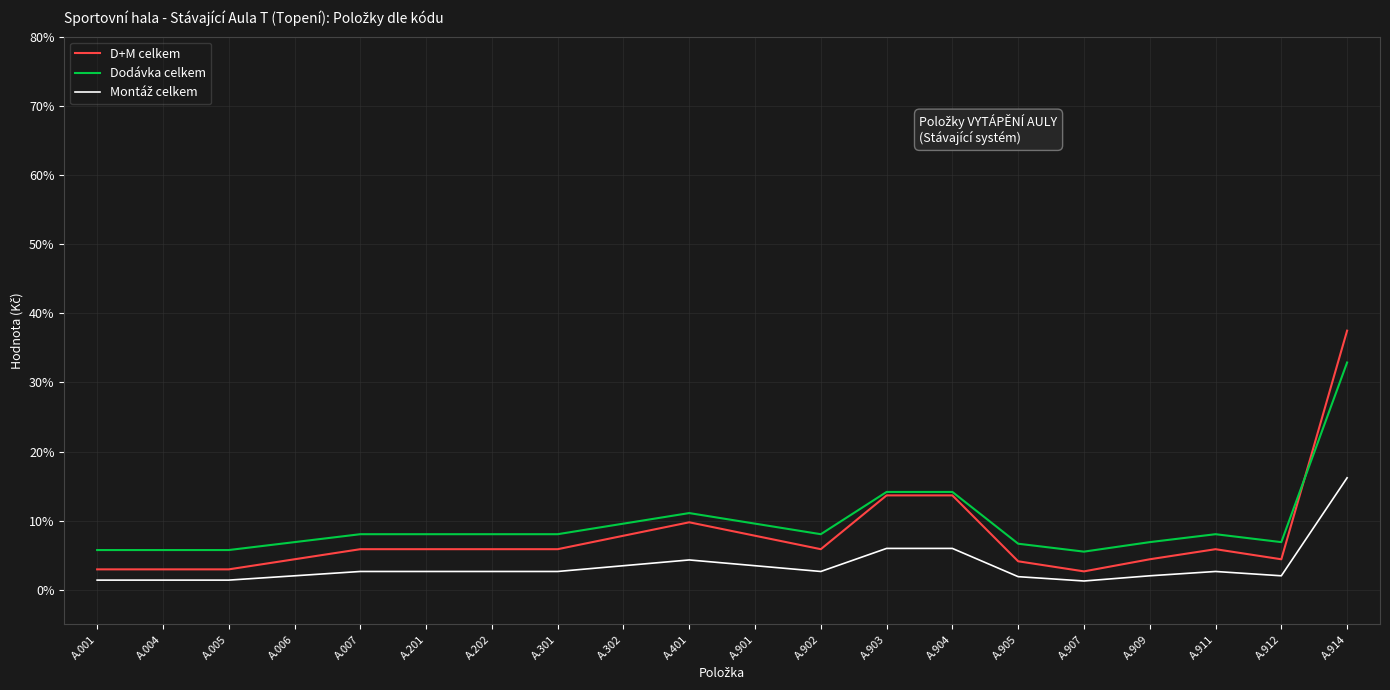

What is the sum of all D+M celkem values?

154.6